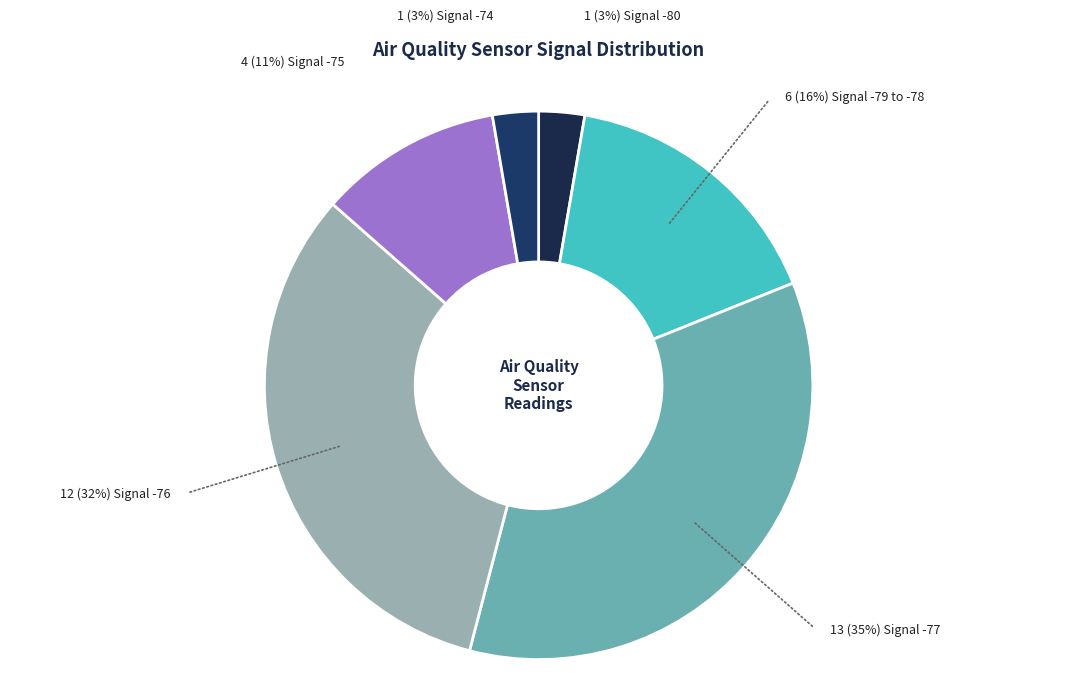

How many segments does this pie chart have?

6